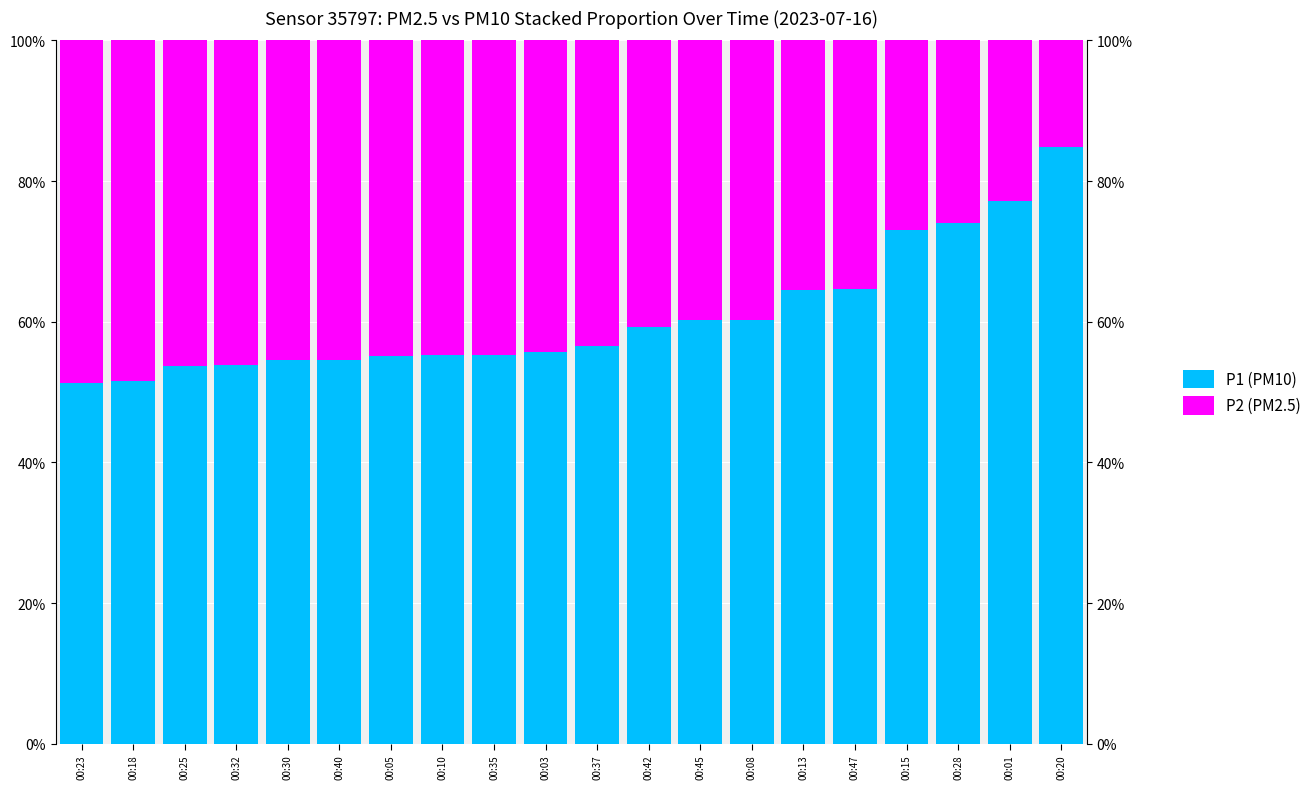

Reading left to right, transcribe all the data shown in this chart.

P1 (PM10): 51.3	51.6	53.7	53.8	54.5	54.6	55.1	55.2	55.3	55.7	56.5	59.3	60.3	60.3	64.6	64.6	73.0	74.1	77.1	84.8
P2 (PM2.5): 48.7	48.4	46.3	46.2	45.5	45.4	44.9	44.8	44.7	44.3	43.5	40.7	39.7	39.7	35.4	35.4	27.0	25.9	22.9	15.2